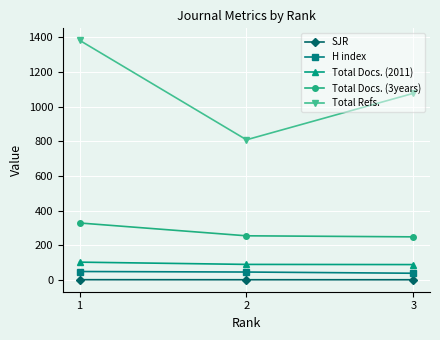

Which series changed the most between 1 and 2?

Total Refs.